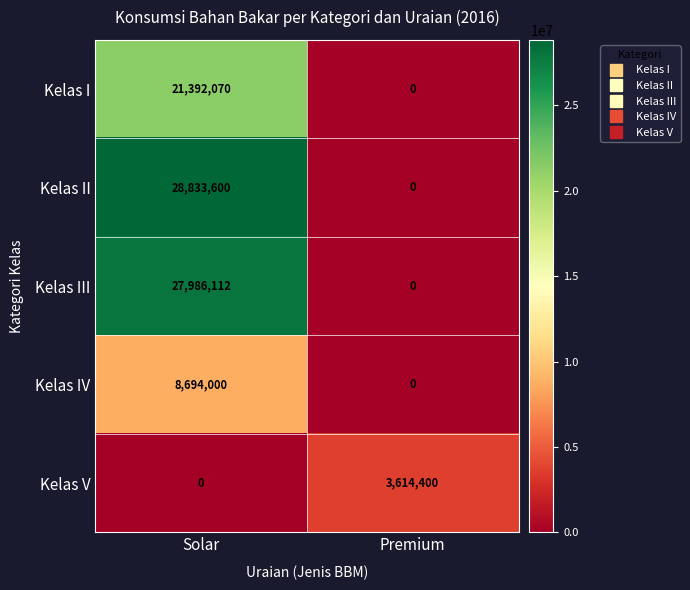

What is the maximum value shown in the chart?

28833600